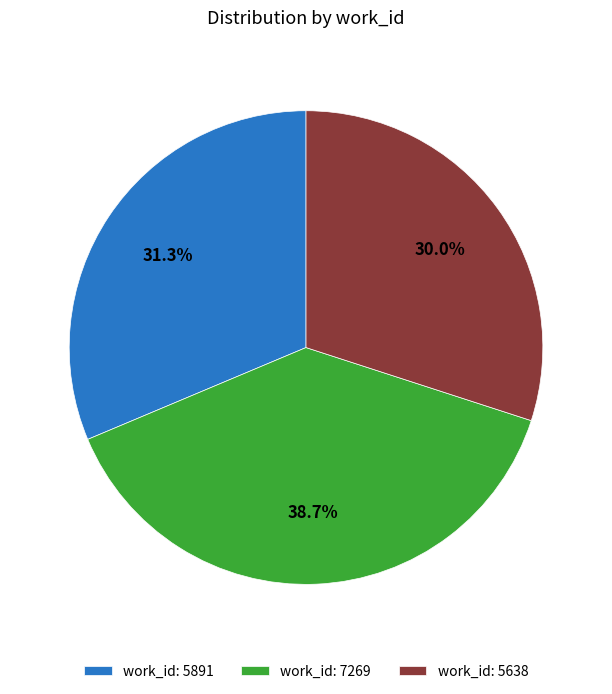

What is the smallest slice in the pie chart?

work_id: 5638